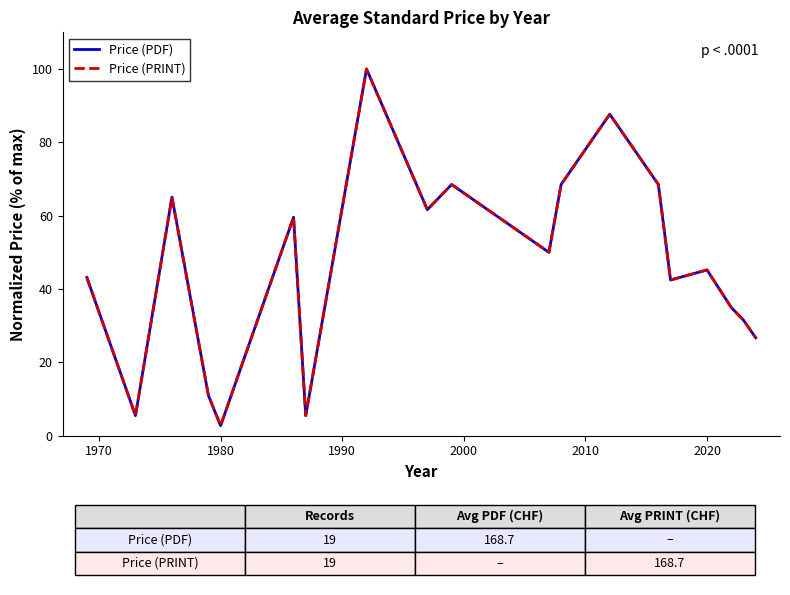

What is the difference between the maximum and minimum values in the Price (PRINT) series?

97.3